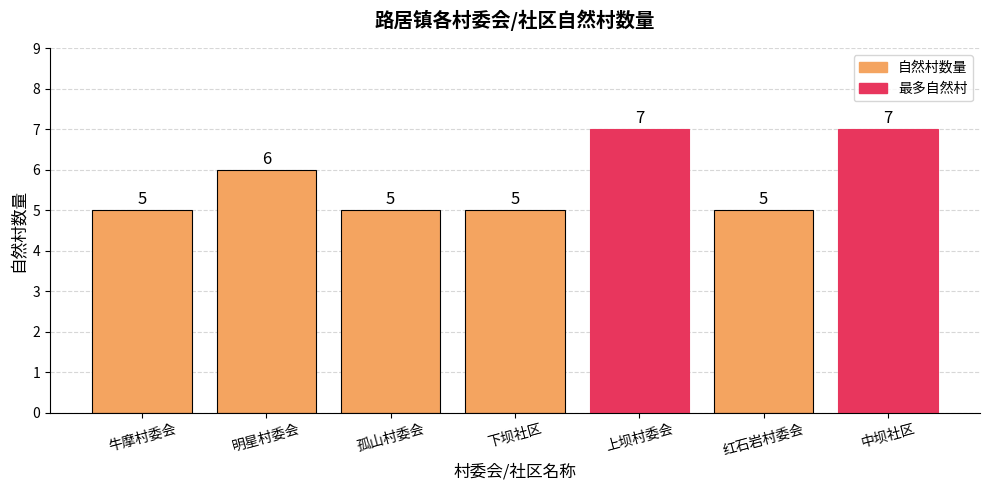

Reading left to right, list all the values displayed in this chart.

牛摩村委会=5	明星村委会=6	孤山村委会=5	下坝社区=5	上坝村委会=7	红石岩村委会=5	中坝社区=7